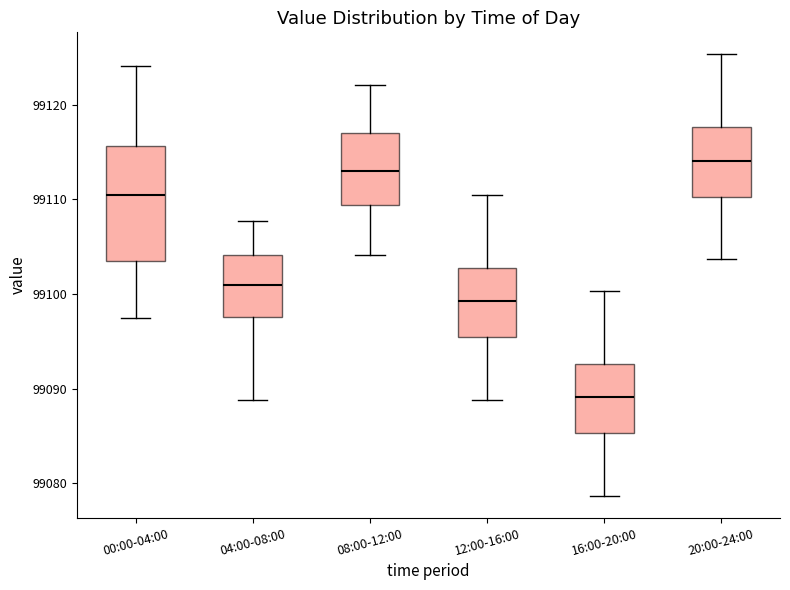

Which box has the lowest median line?

16:00-20:00